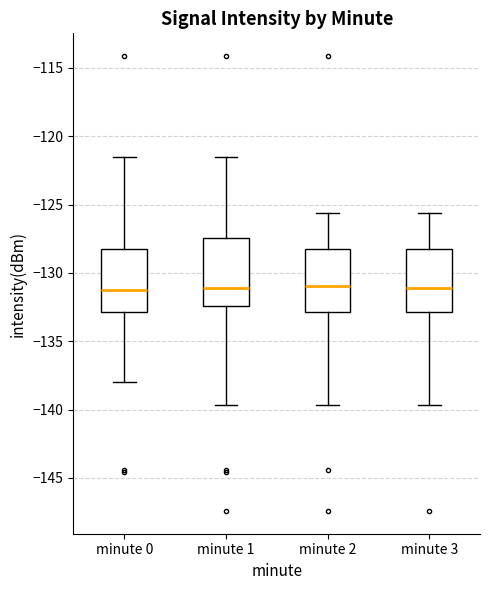

Reading left to right, transcribe this box plot: for each box, give where its median line is, the range the box spans, and where its two whiskers end, as read against the y-axis. The values are not printed on the chart, so give them approximately, as read against the axis.

minute 0: median -131.0, box -133.0 to -128.5, whiskers -138.0 to -121.5
minute 1: median -131.0, box -132.5 to -127.5, whiskers -139.5 to -121.5
minute 2: median -131.0, box -133.0 to -128.5, whiskers -139.5 to -125.5
minute 3: median -131.0, box -133.0 to -128.5, whiskers -139.5 to -125.5